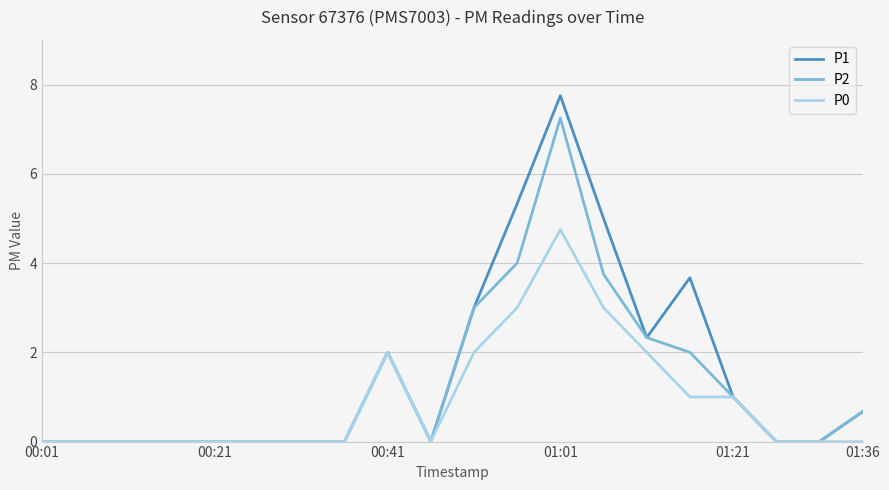

What is the greatest value displayed?

7.8